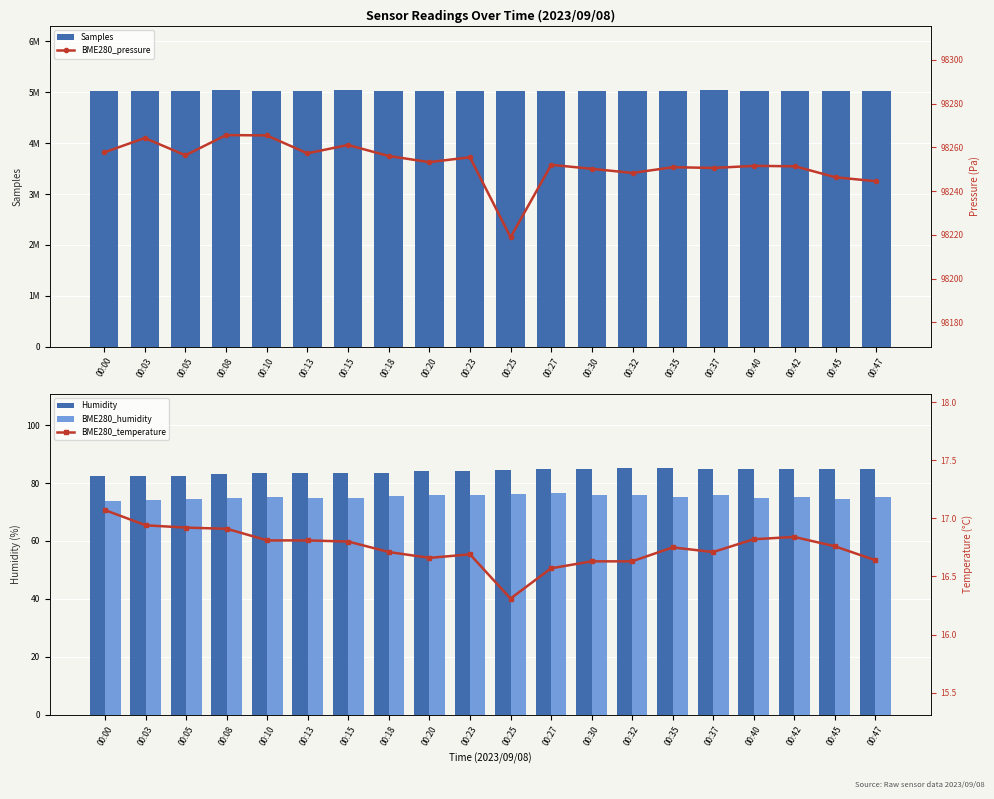

Rank the series at 00:32 from highest to lowest value.

Samples, BME280_pressure, Humidity, BME280_humidity, BME280_temperature